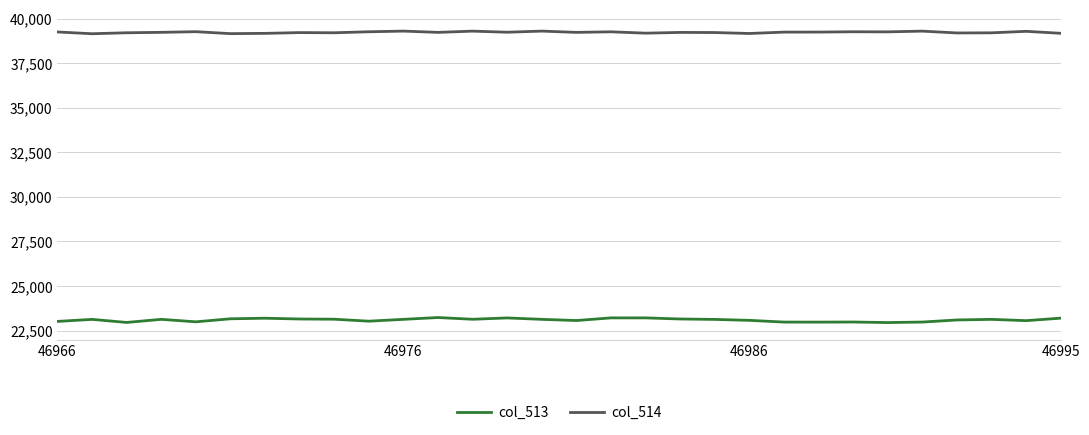

Which series has the largest total across all categories?

col_514